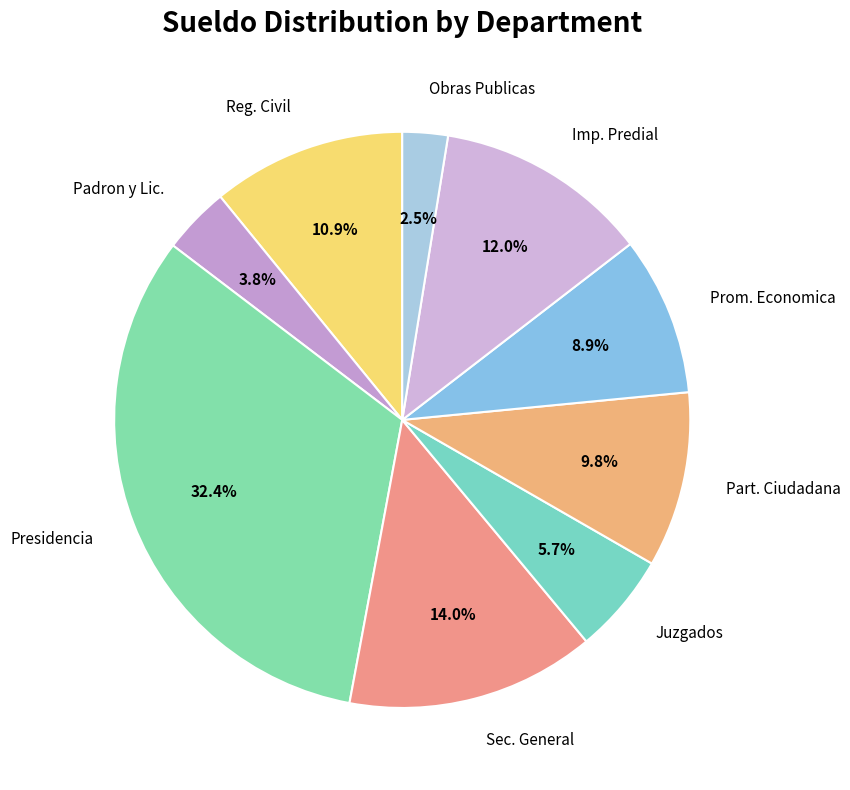

Which slice is the smallest?

Obras Publicas